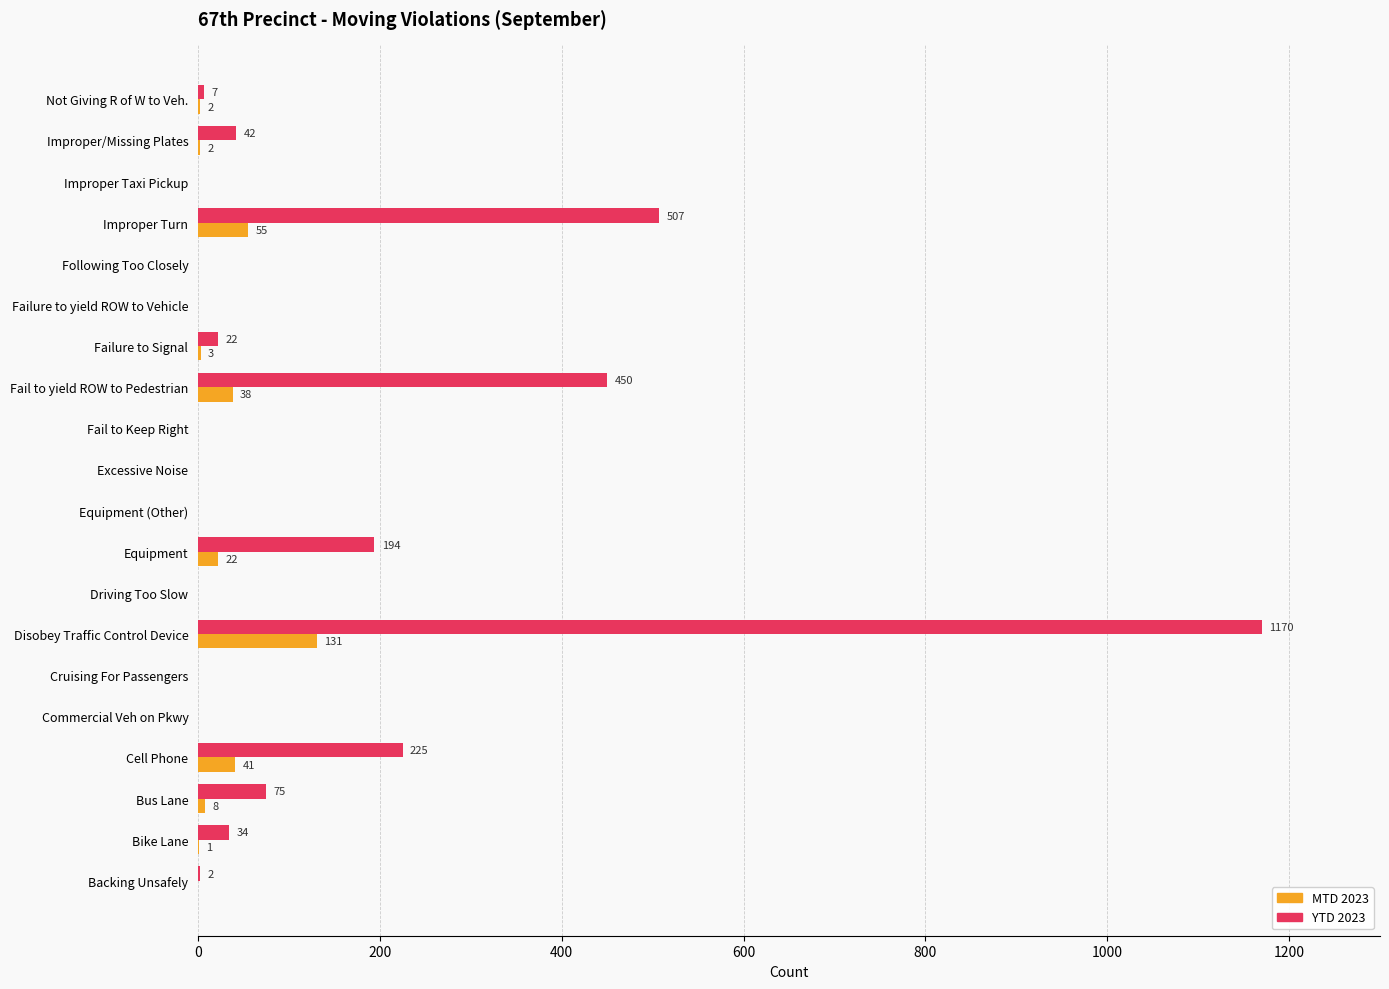

What is the highest value of the MTD 2023 series?

131